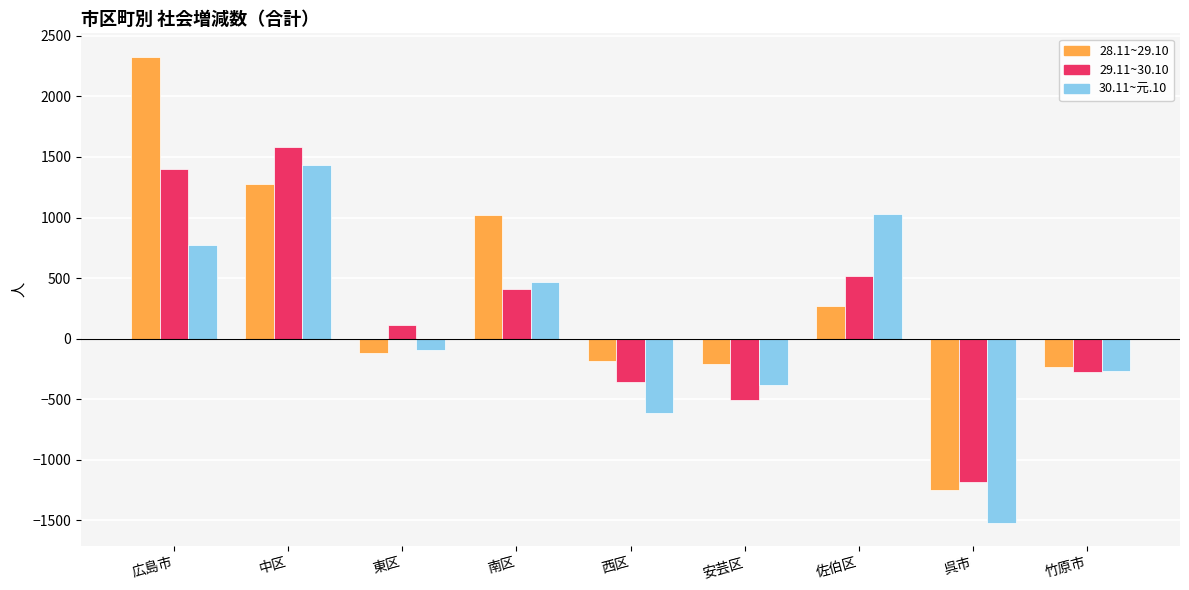

Reading left to right, what are all the values shown in this chart?

28.11~29.10: 広島市=2328	中区=1273	東区=-116	南区=1023	西区=-181	安芸区=-207	佐伯区=271	呉市=-1250	竹原市=-237
29.11~30.10: 広島市=1403	中区=1586	東区=110	南区=412	西区=-360	安芸区=-507	佐伯区=518	呉市=-1181	竹原市=-277
30.11~元.10: 広島市=770	中区=1432	東区=-96	南区=469	西区=-617	安芸区=-383	佐伯区=1031	呉市=-1519	竹原市=-264